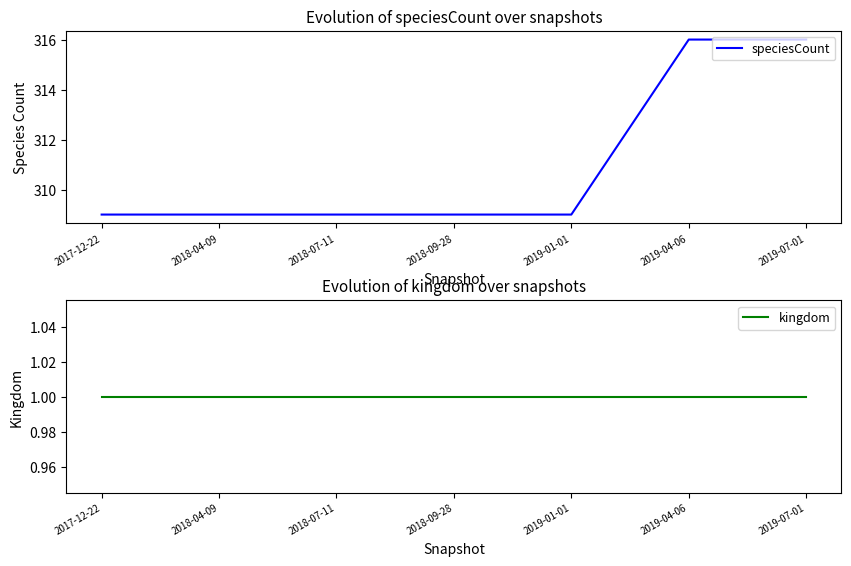

Does the chart display data point markers on the line(s)?

No